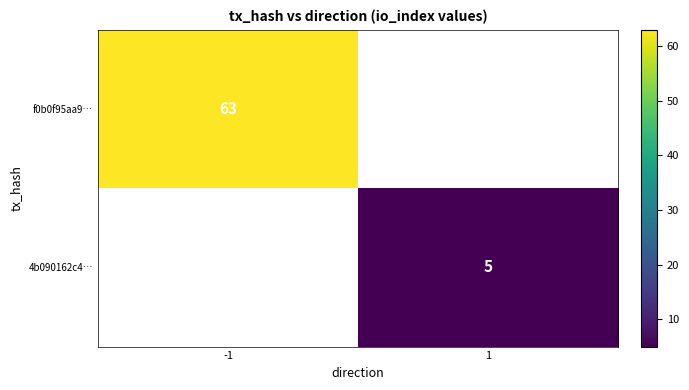

At how many categories does at least one series exceed 42?

1